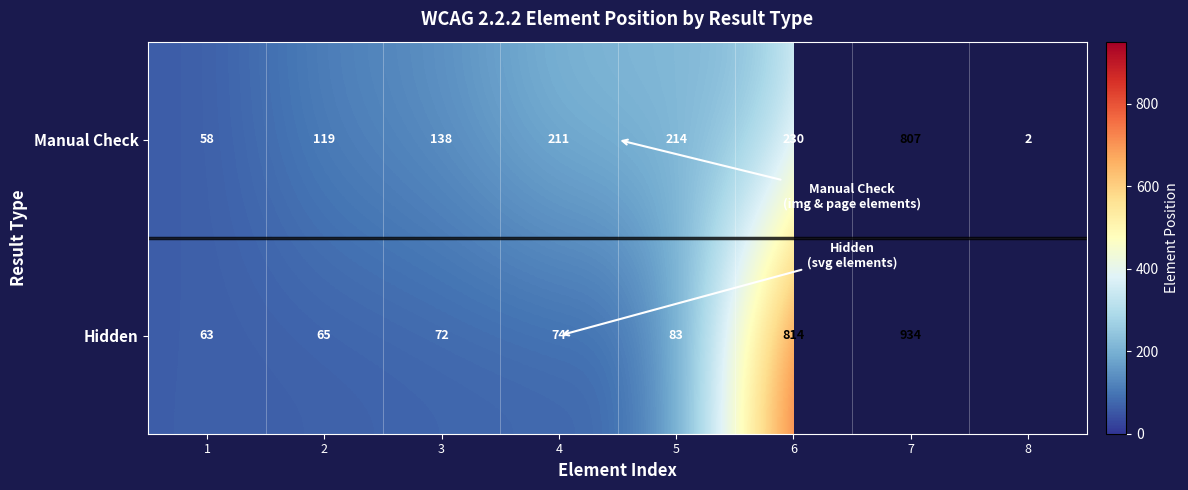

The Manual Check series shows 323 at 5. True or false?

False